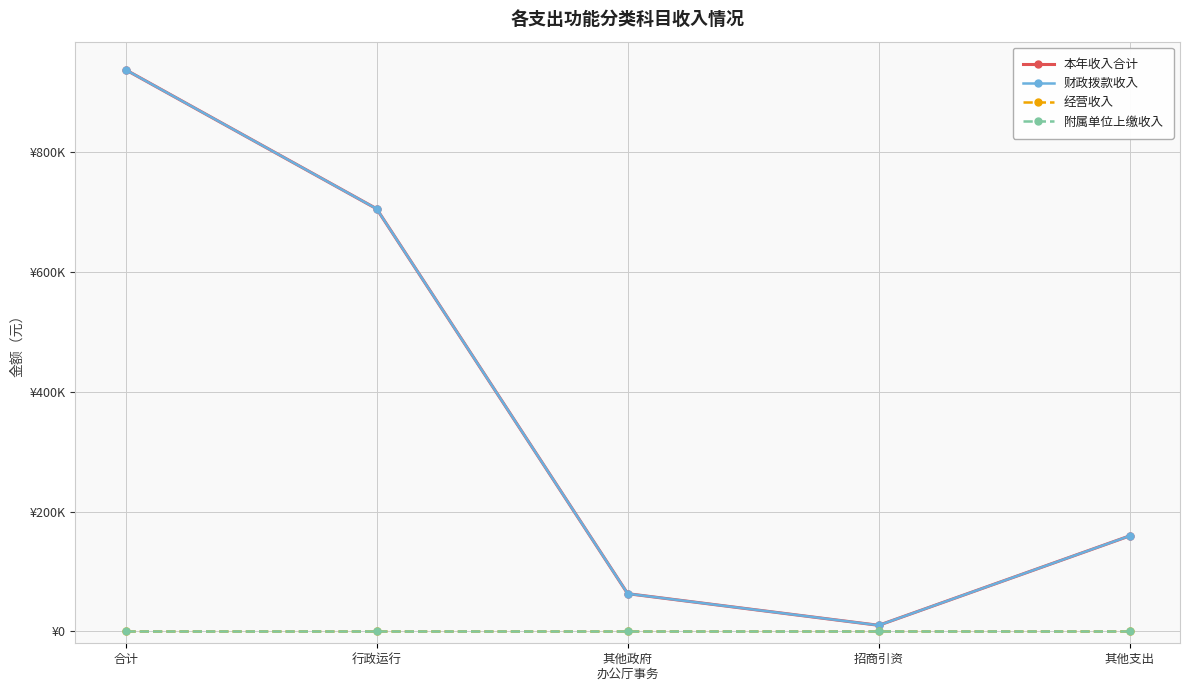

Is this an area chart (filled region under the line)?

No